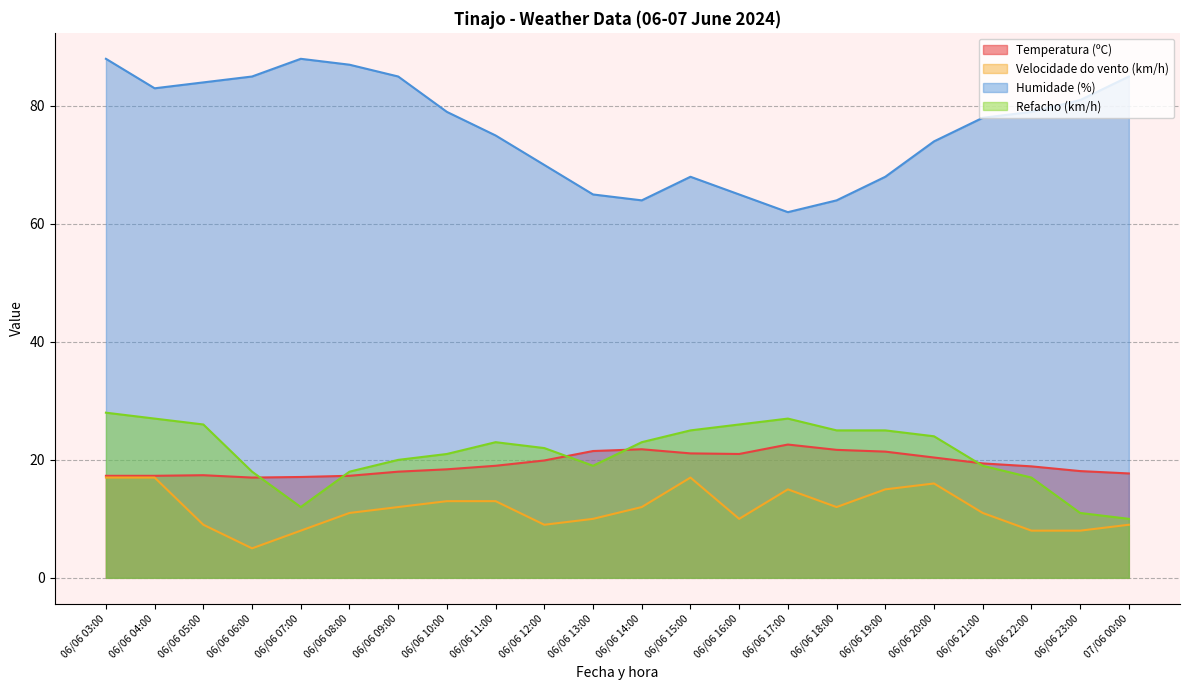

How many intersections are there between Temperatura (ºC) and Refacho (km/h)?

5